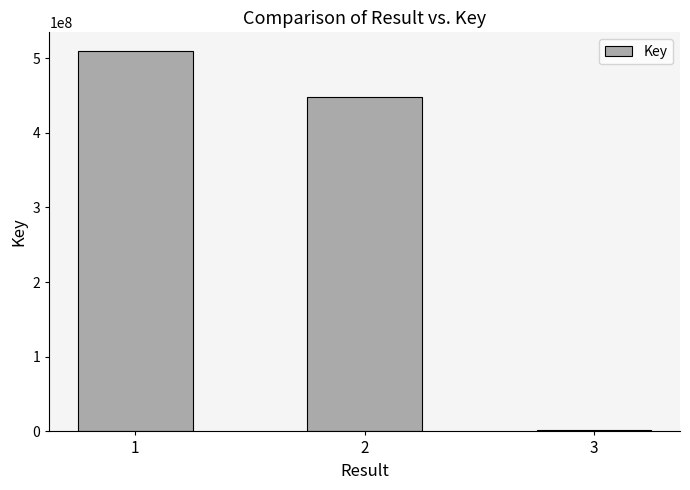

Which has a higher value, 3 or 1?

1